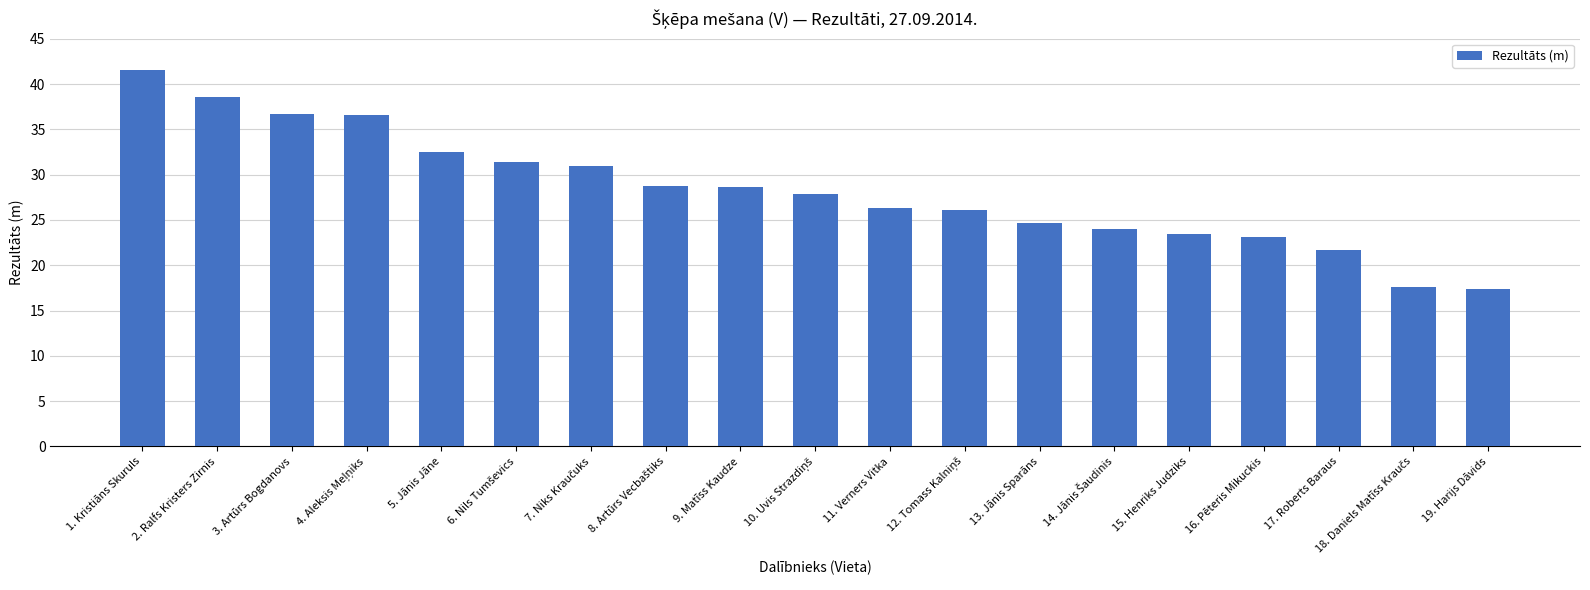

Which has a higher value, 2. Ralfs Kristers Zirnis or 5. Jānis Jāne?

2. Ralfs Kristers Zirnis